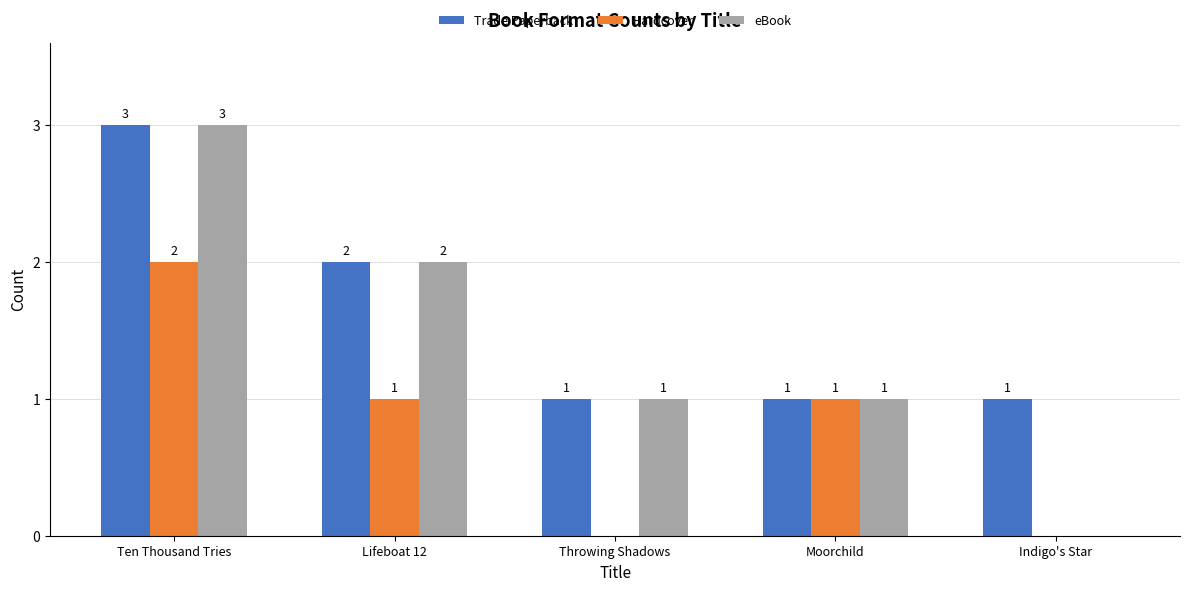

How many distinct data groups are displayed?

3